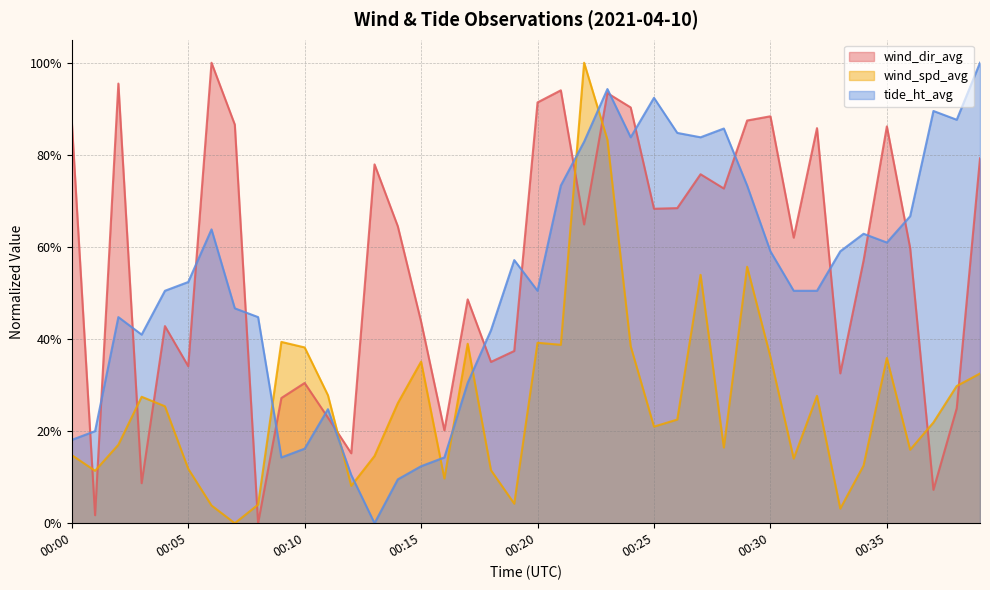

In tide_ht_avg, how many points are lower than both neighbors (excluding endpoints)?

8